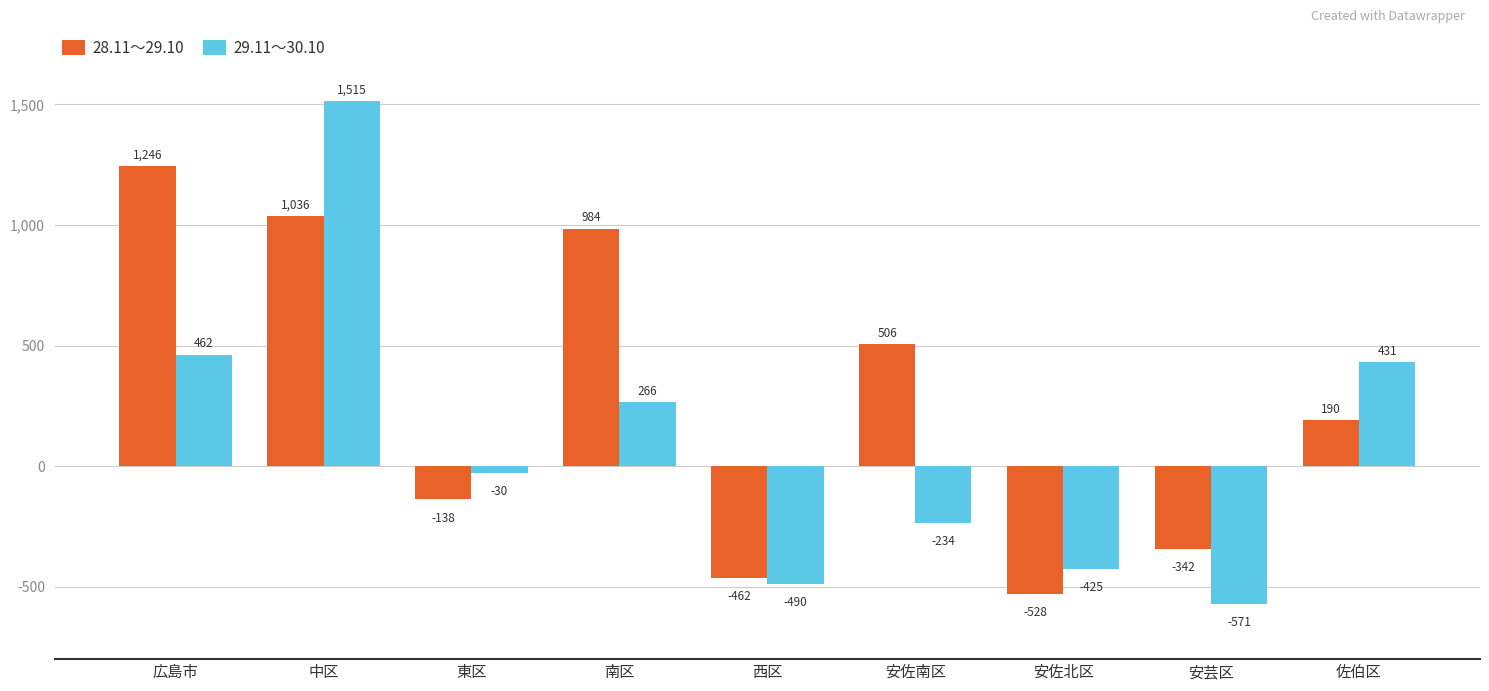

How many values in 29.11～30.10 are below zero?

5